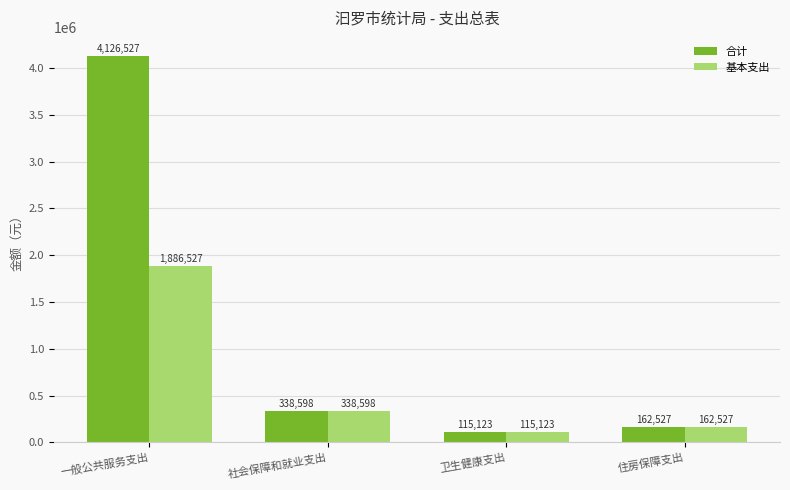

Rank the series by their maximum value, from lowest to highest.

基本支出, 合计